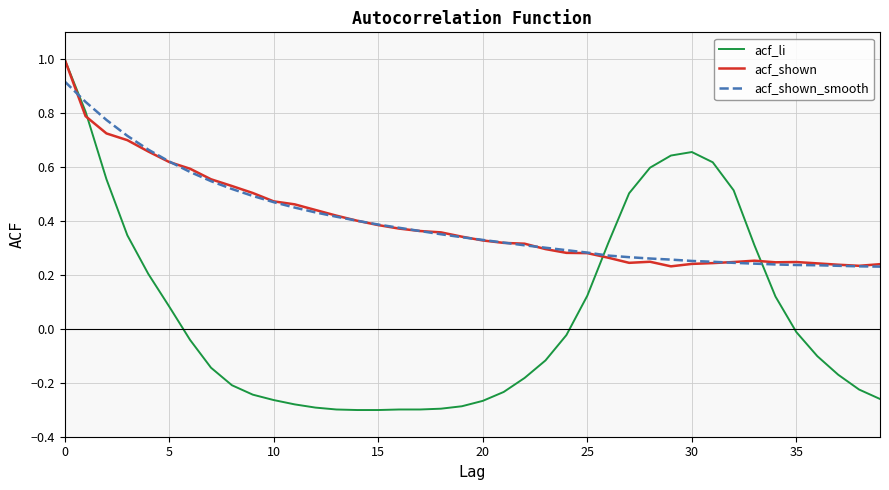

Which series has the largest range (max minus min)?

acf_li